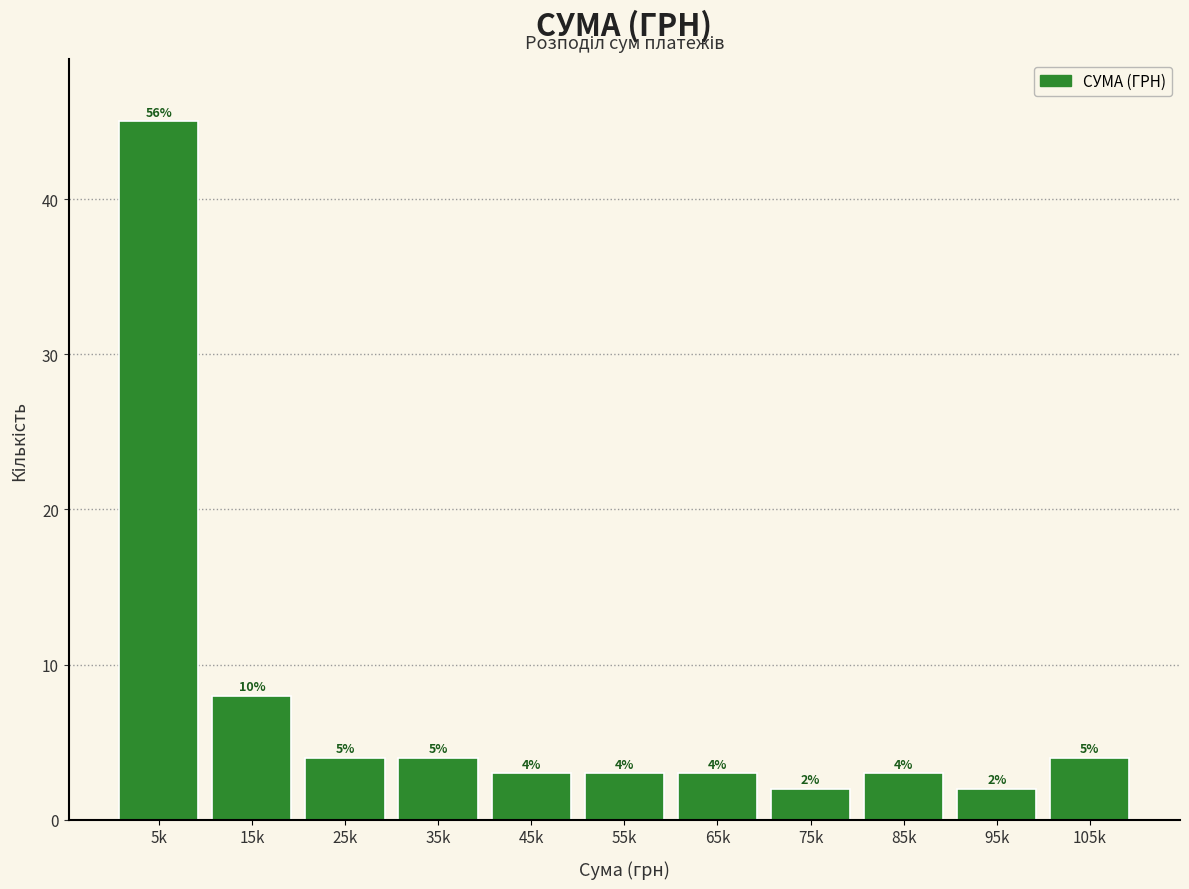

Reading left to right, list all the values displayed in this chart.

45	8	4	4	3	3	3	2	3	2	4